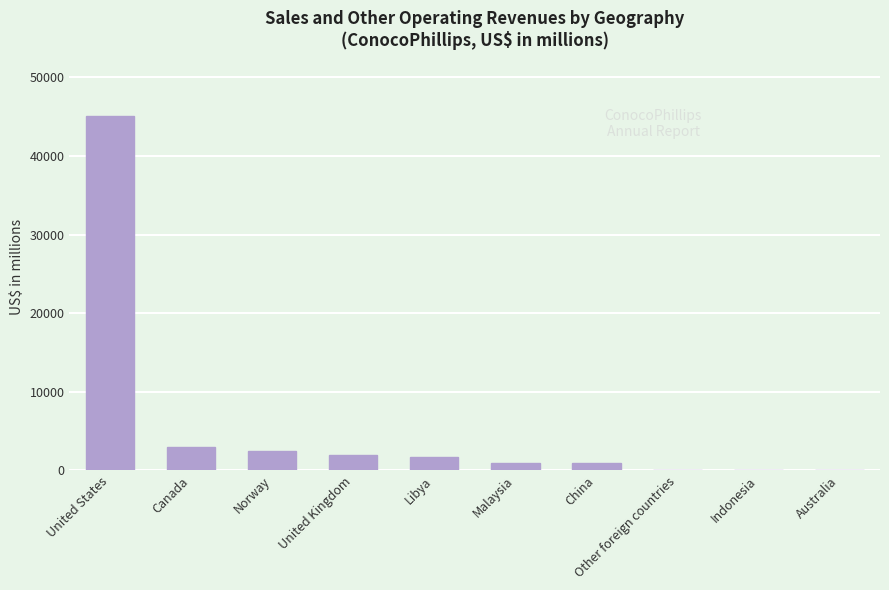

What is the sum of all values?

56141